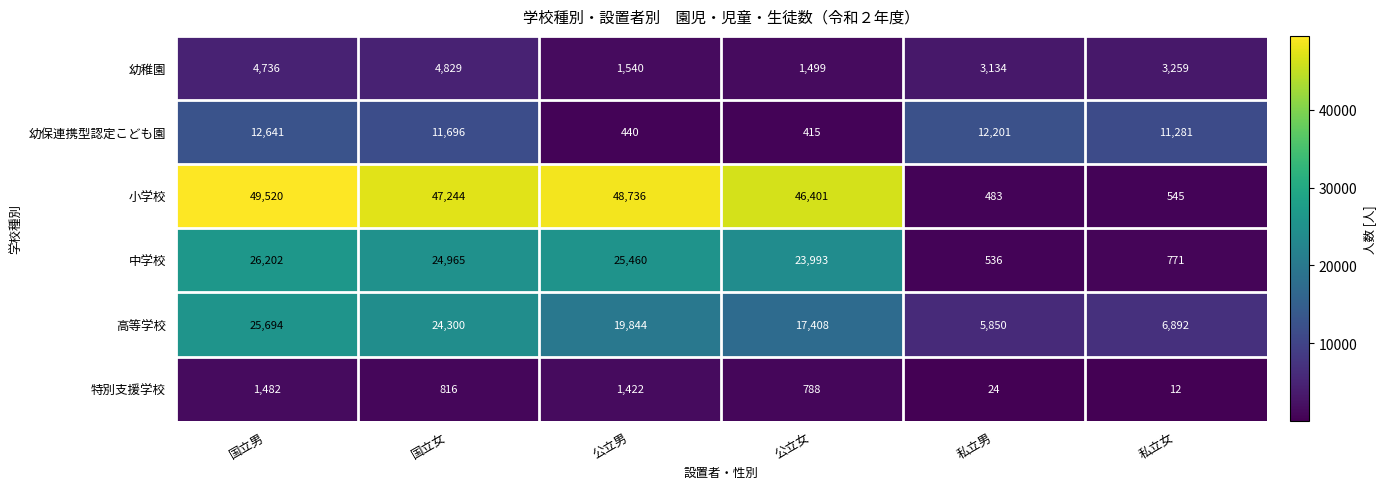

Where is 中学校 nearest to the value 13369?

公立女